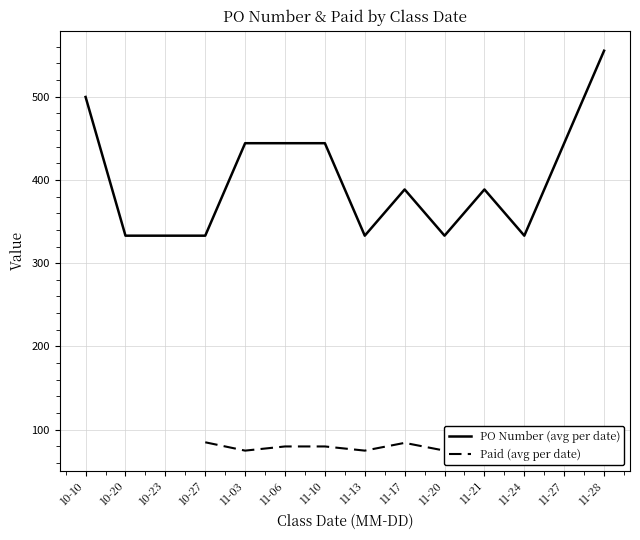

The PO Number (avg per date) series shows 333.0 at 10-23. True or false?

True